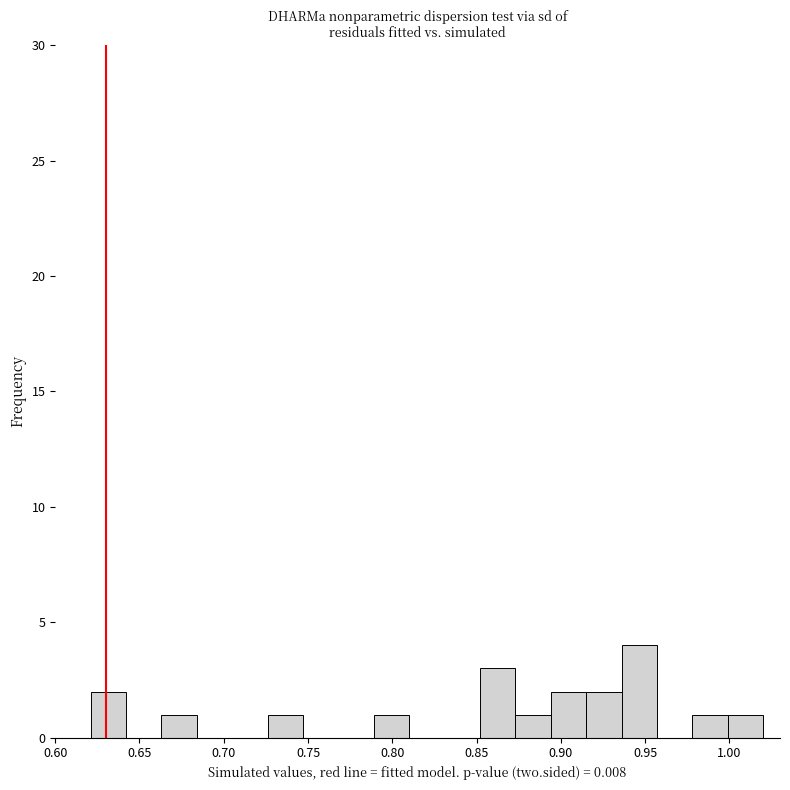

Which range on the x-axis has the tallest bar?

0.936 to 0.957